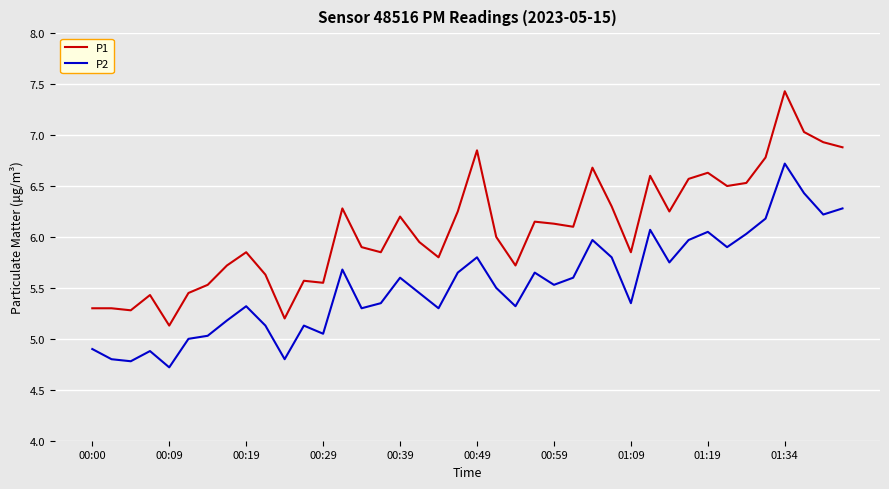

What is the greatest value displayed?

7.4